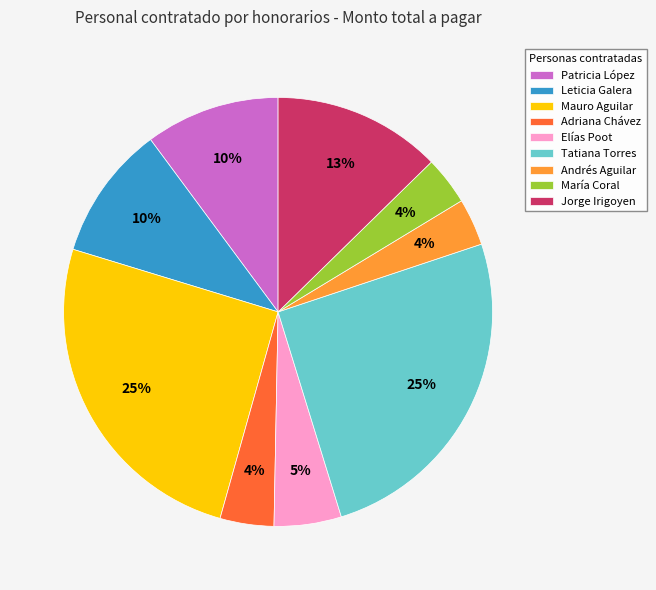

Is there a majority slice in this chart?

No